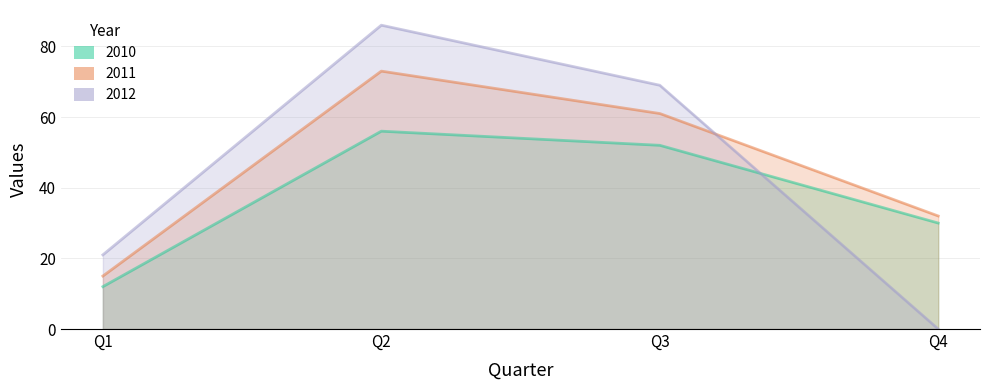

What is the total value across all series at Q3?

182